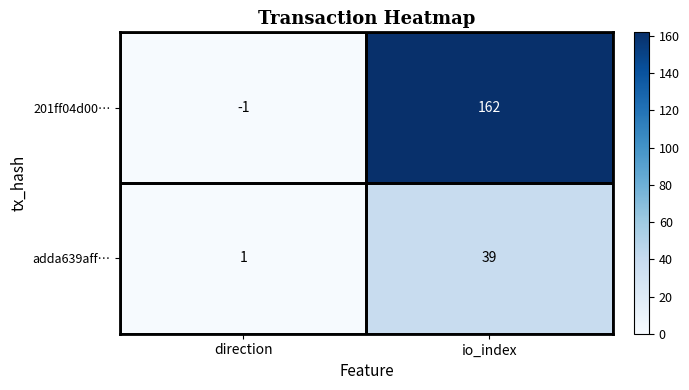

Is it true that adda639aff… equals 39 at io_index?

True